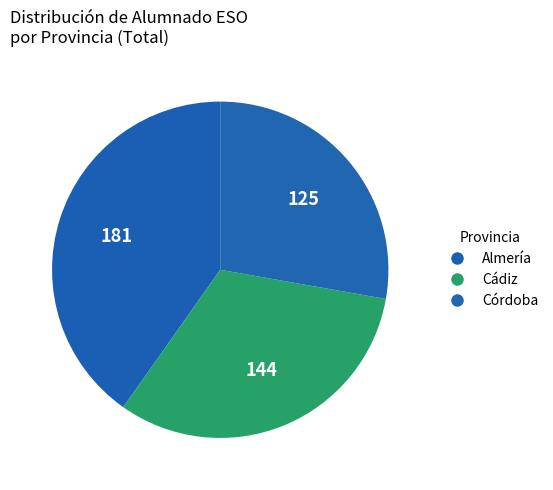

How many slices are in this pie chart?

3